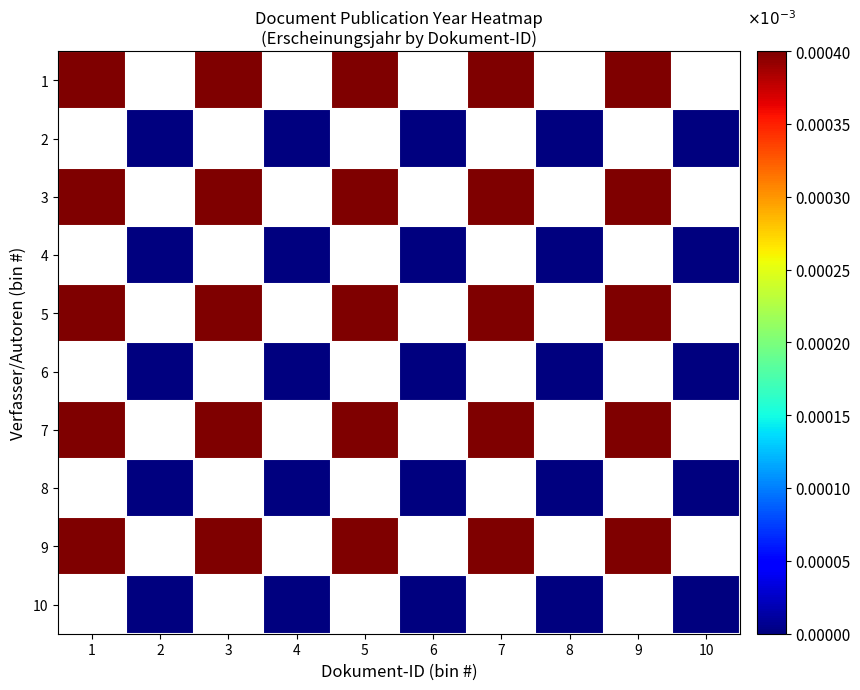

List the labels in order of 9 value, largest first.

1, 2, 3, 4, 5, 6, 7, 8, 9, 10